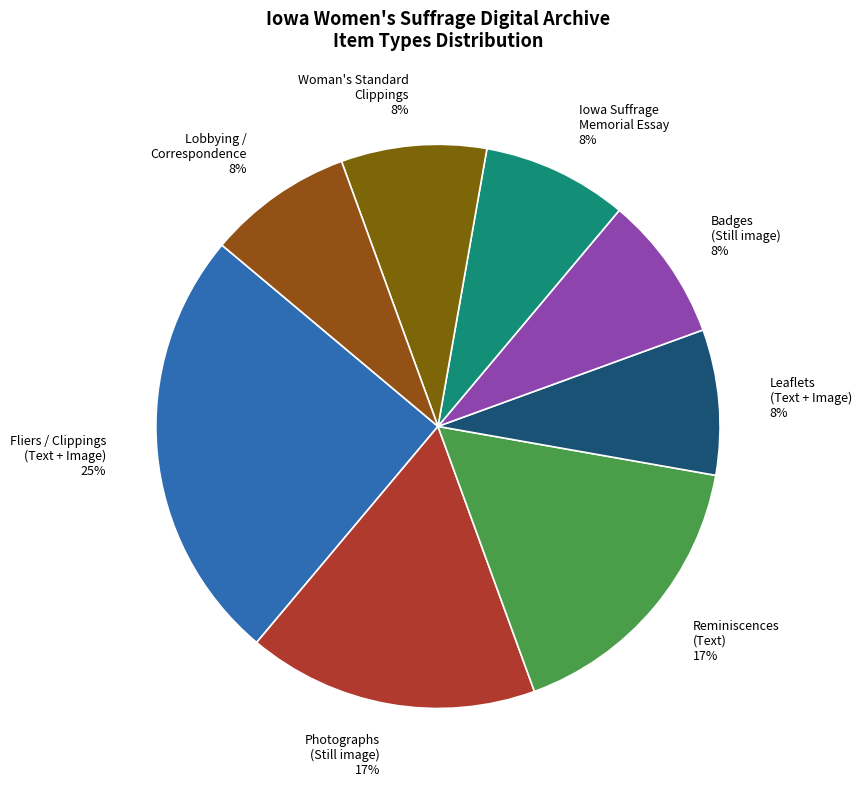

Between Reminiscences (Text) and Woman's Standard Clippings, which is larger?

Reminiscences (Text)